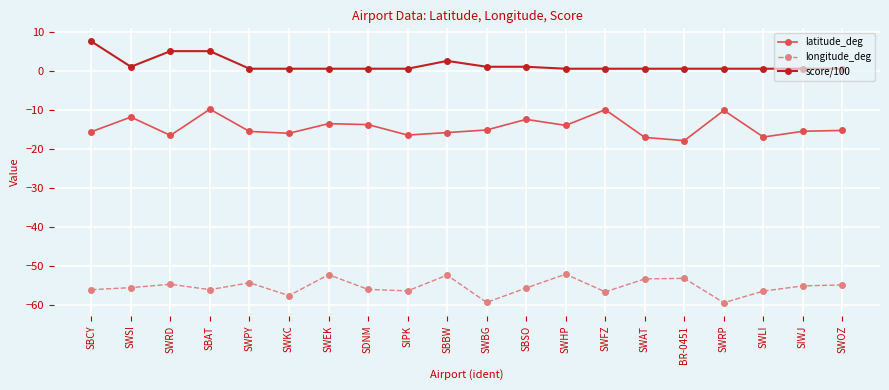

True or false: score/100 and longitude_deg cross at least once.

False